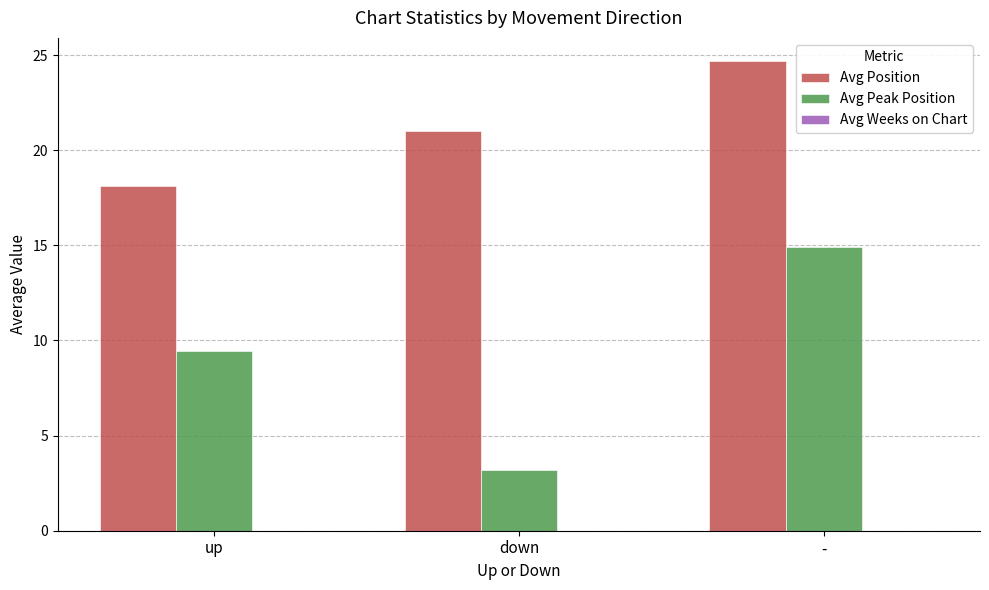

Which series changed the most between down and -?

Avg Peak Position